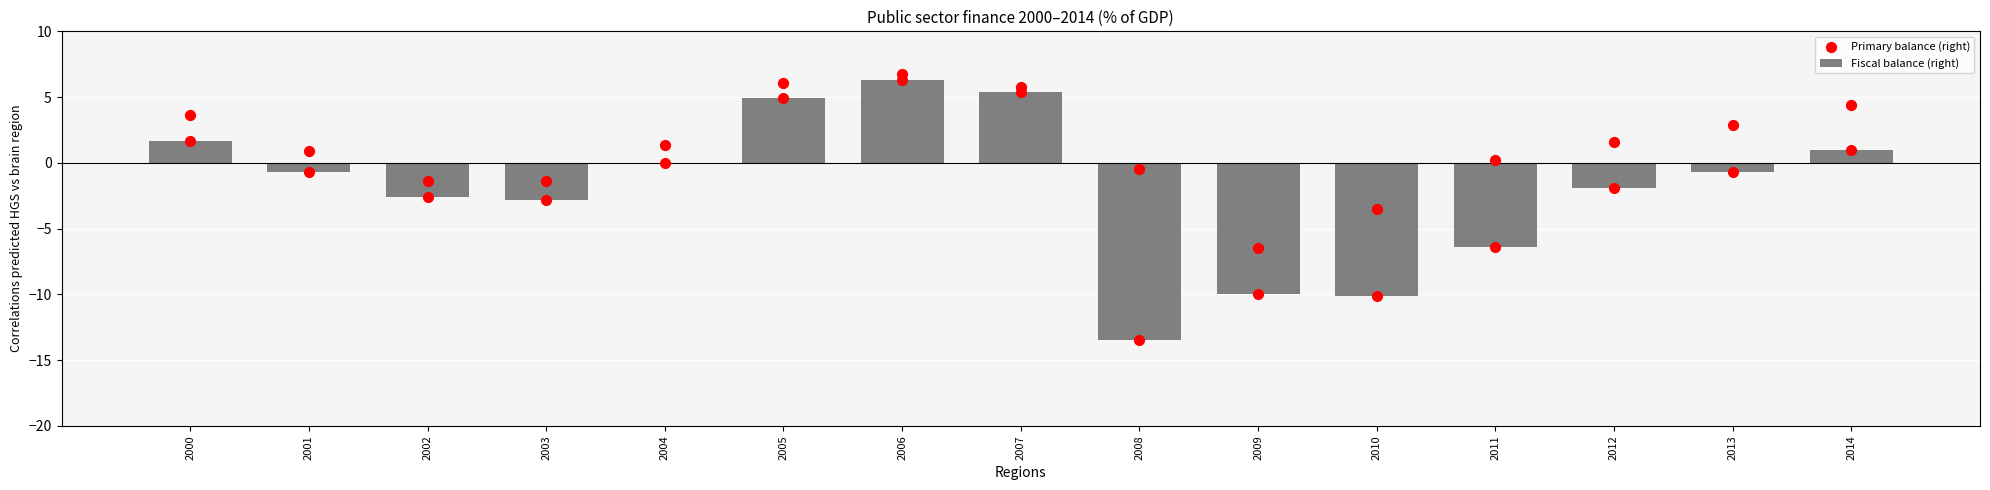

What are all the series names shown in the legend?

Fiscal balance (right), Primary balance (right)